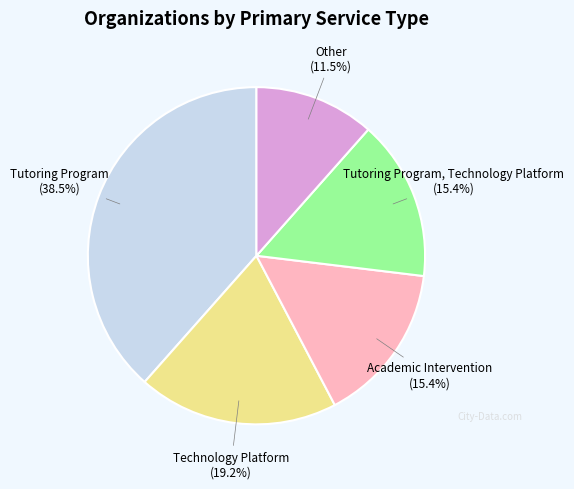

To the nearest percent, what percentage of the pie is Tutoring Program, Technology Platform?

15%